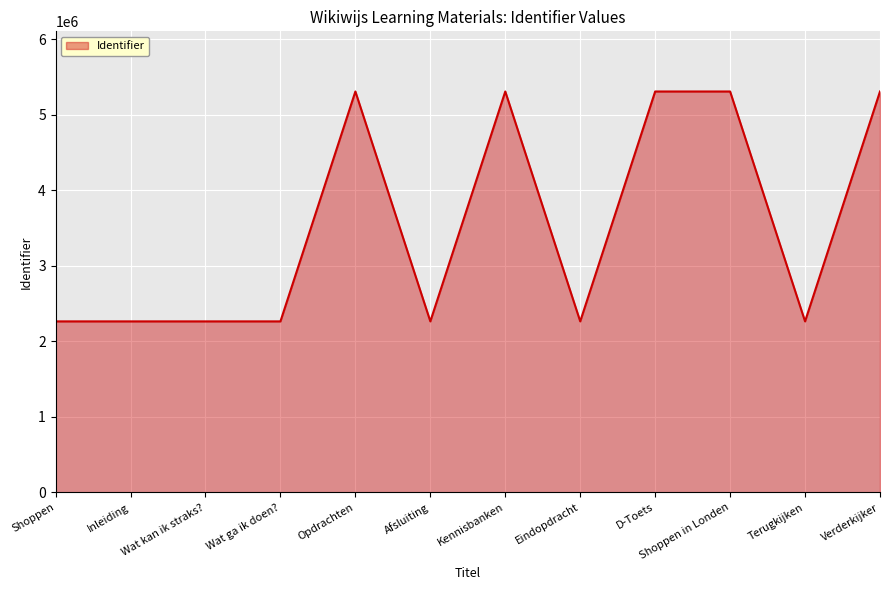

What is the ratio of the value at Terugkijken to the value at Kennisbanken?

0.4